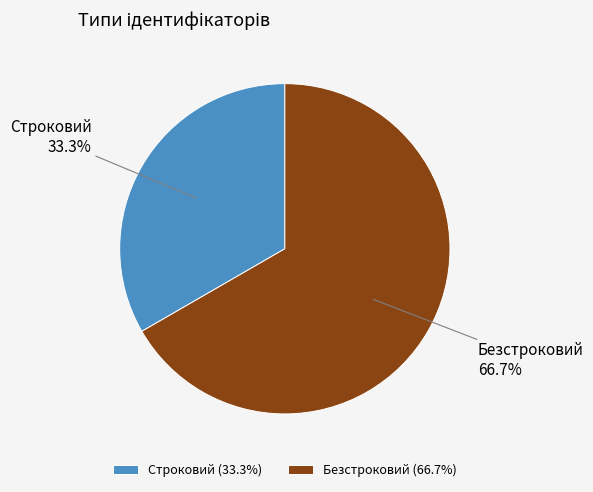

Count the number of slices in the pie.

2